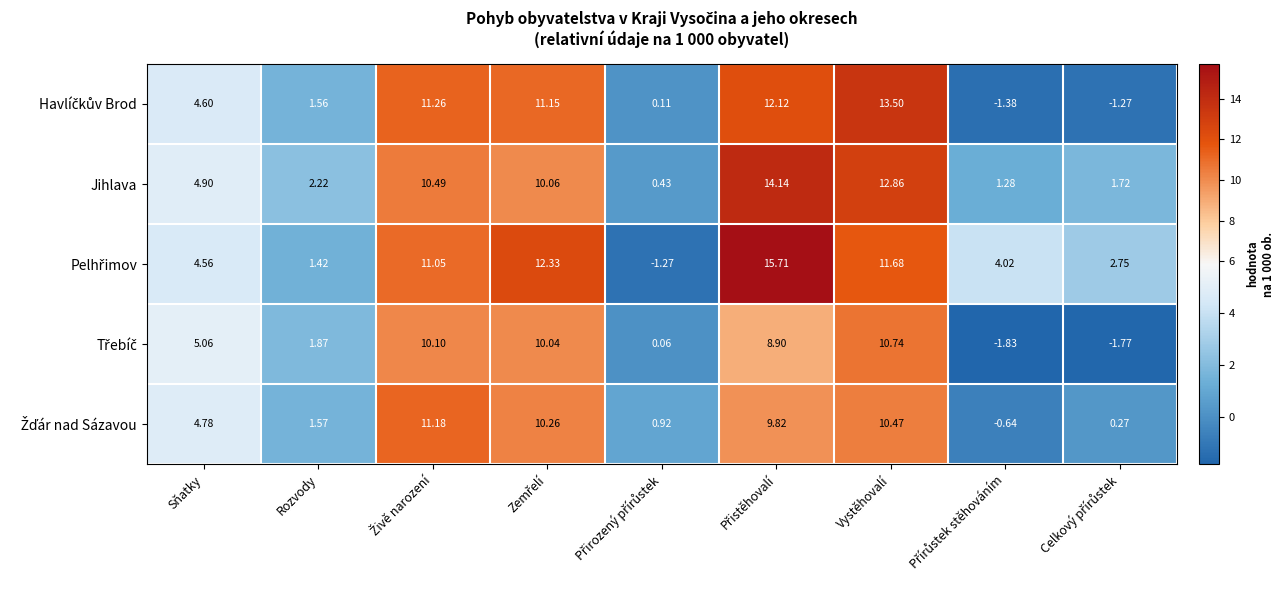

How many data points does each series have?

9